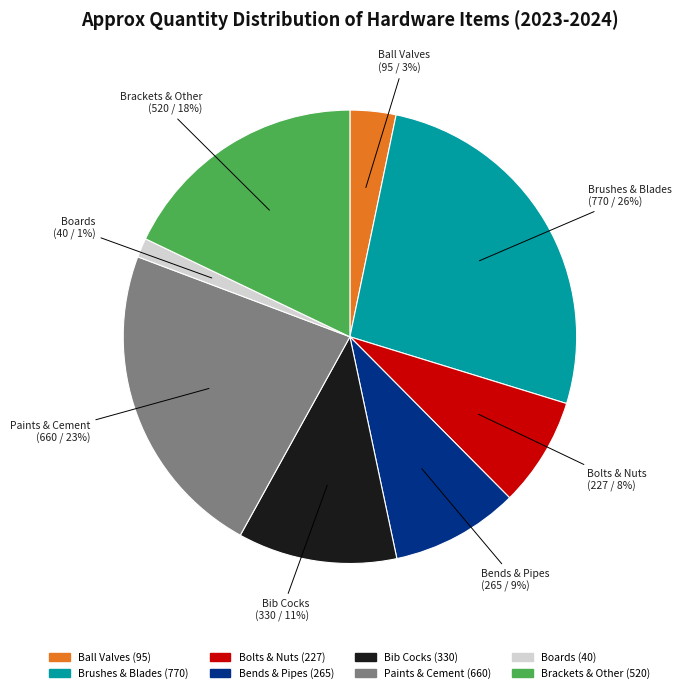

Is there any slice that represents more than half of the pie?

No